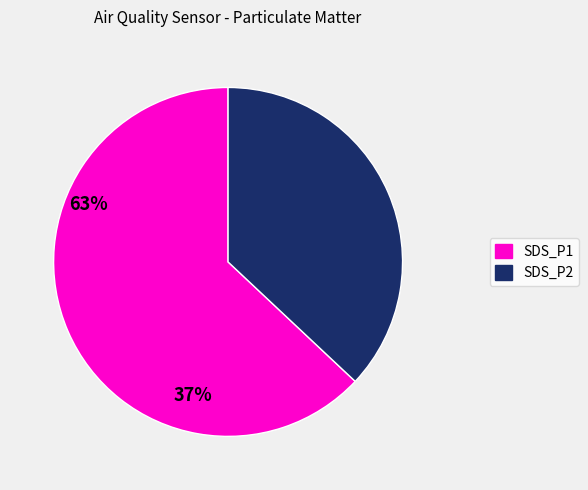

Rank the categories by value from highest to lowest.

SDS_P1, SDS_P2